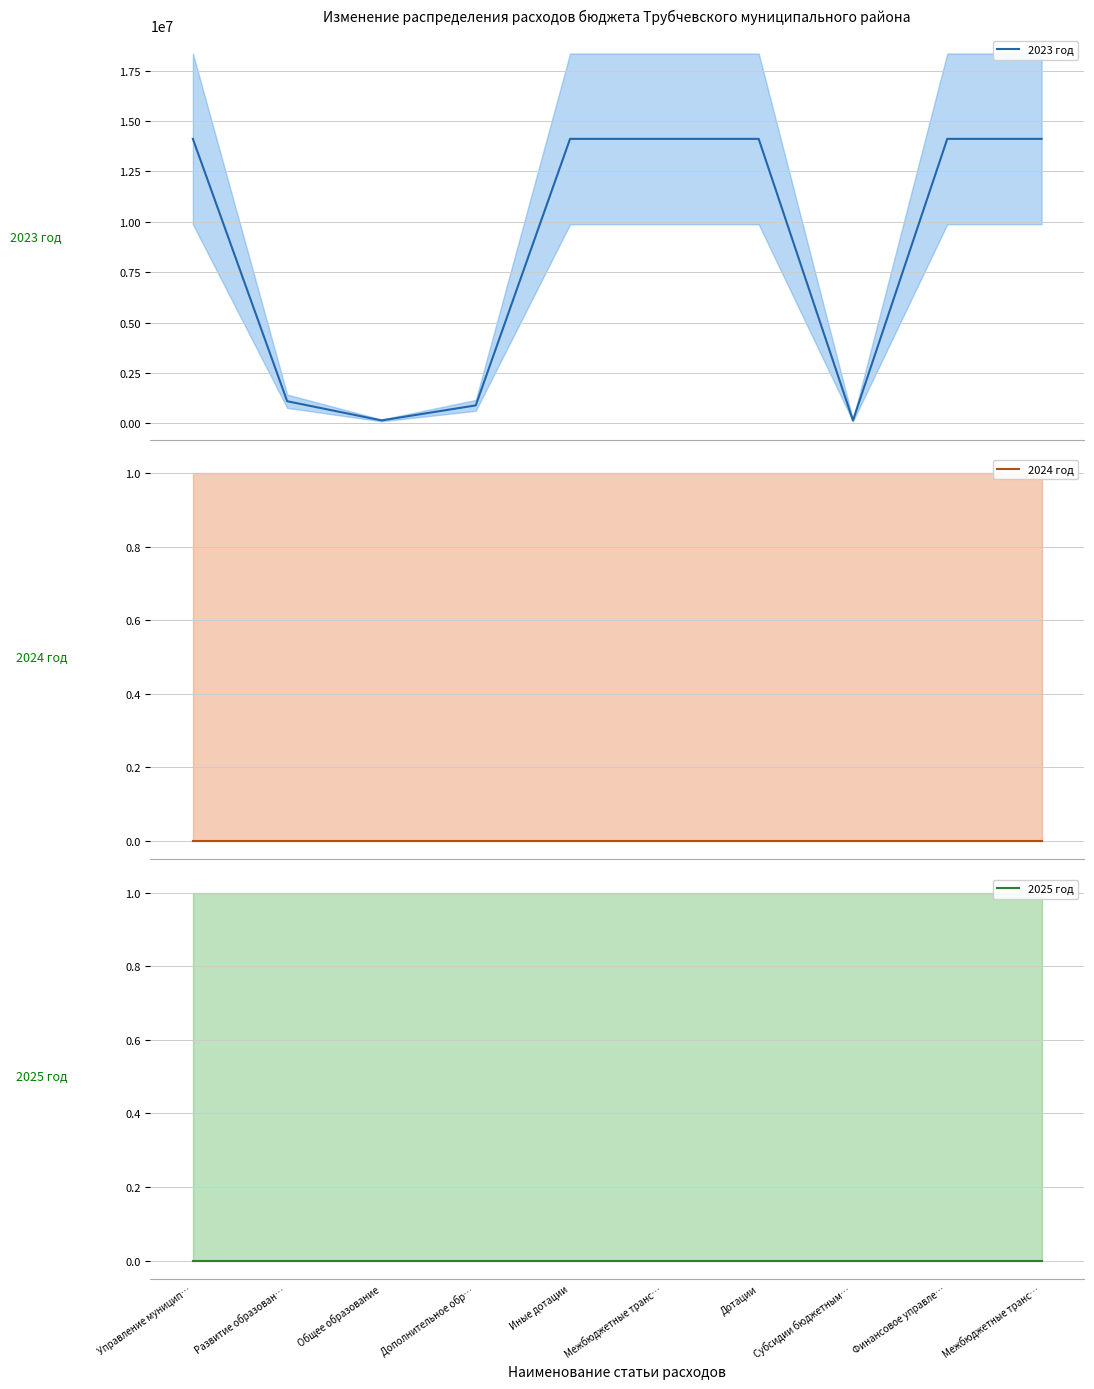

Which category has the lowest value across all series?

Управление муницип…